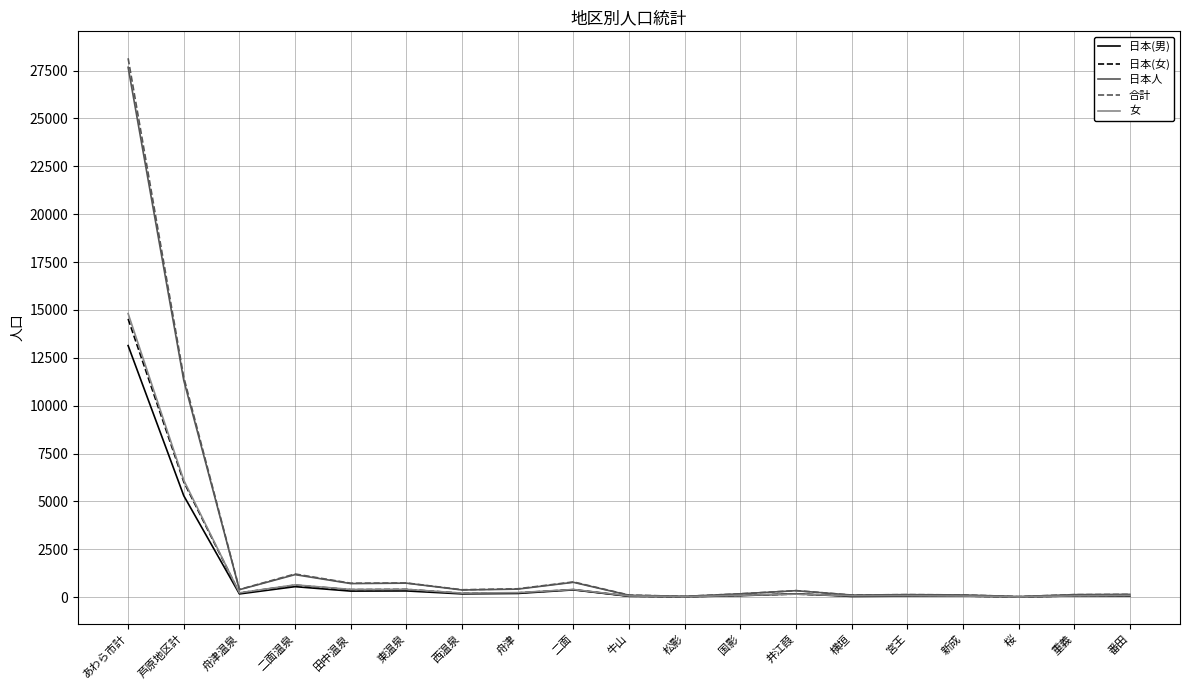

At which category is the sum across all series the highest?

あわら市計